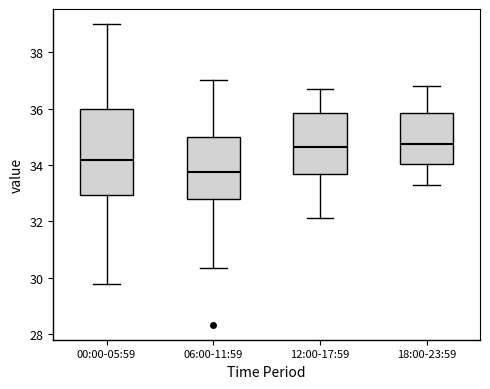

Which box is the tallest, from its lower edge to its upper edge?

00:00-05:59